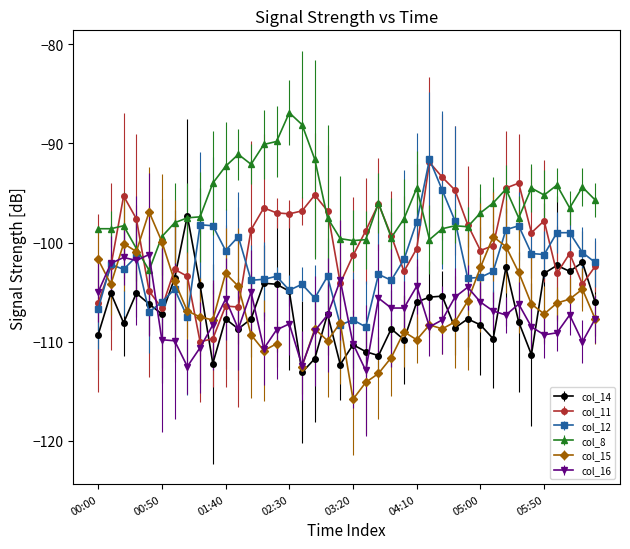

Is this an area chart (filled region under the line)?

No